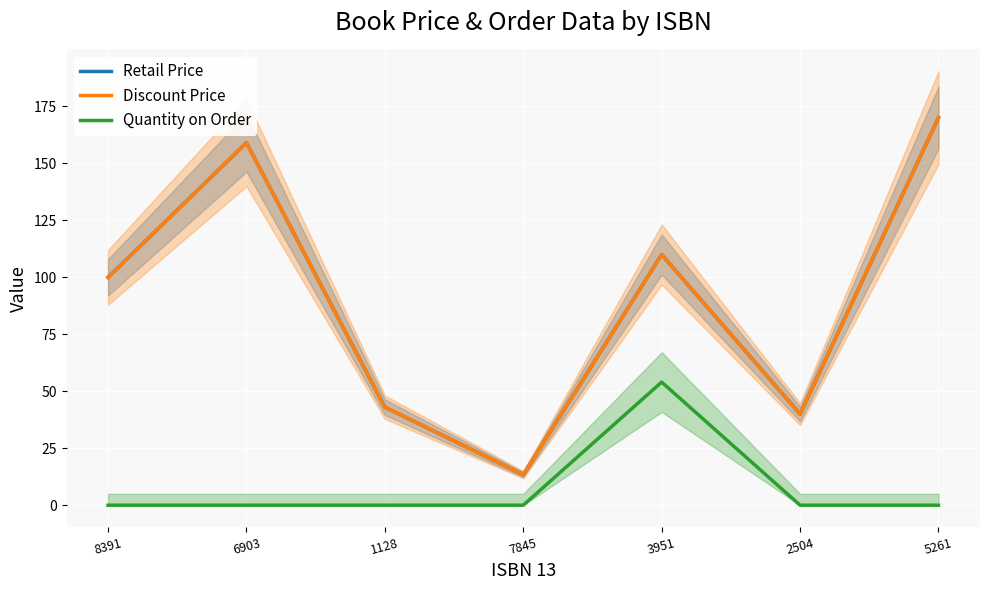

Reading left to right, list all the values displayed in this chart.

Retail Price: 100.0	159.0	43.0	13.4	110.0	40.0	170.0
Discount Price: 100.0	159.0	43.0	13.4	110.0	40.0	170.0
Quantity on Order: 0.0	0.0	0.0	0.0	54.0	0.0	0.0